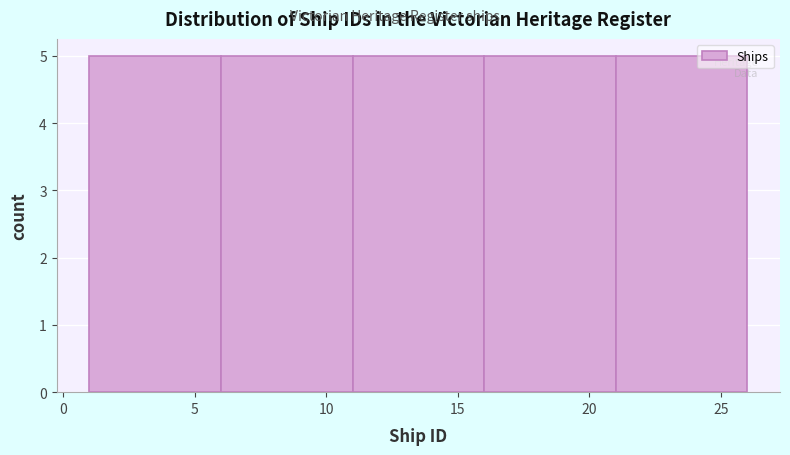

What is the height of the bar covering 11 to 16 on the x-axis? The values are not printed on the chart, so give them approximately, as read against the axis.

5